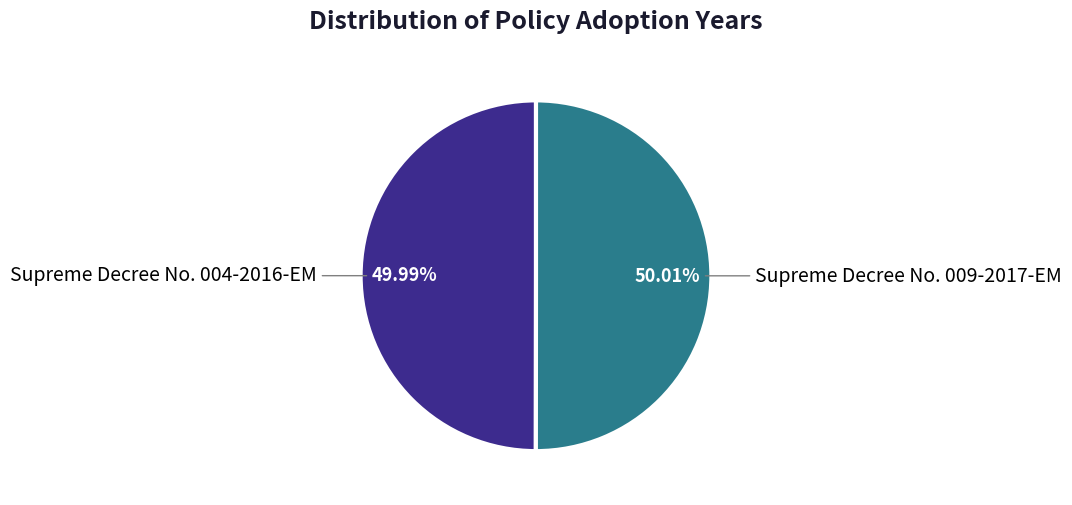

How many segments does this pie chart have?

2